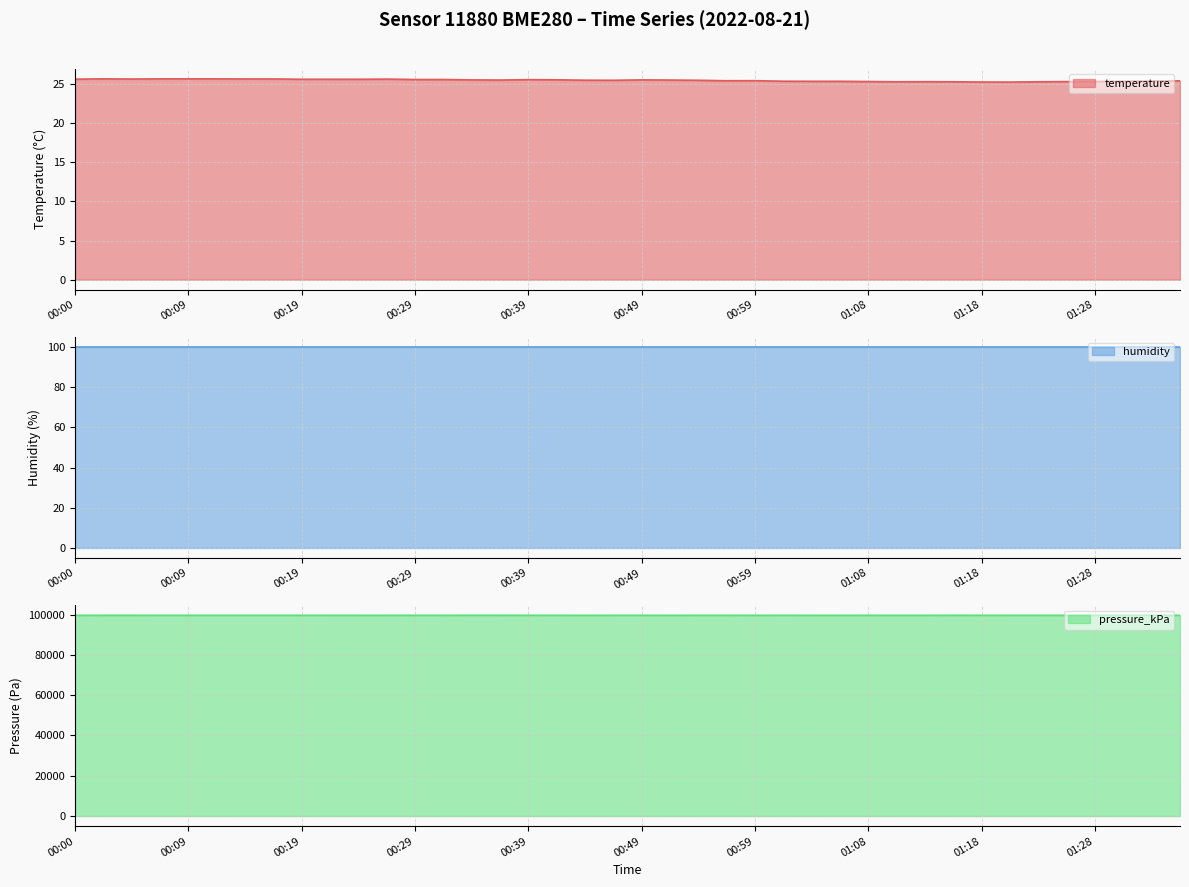

The temperature series shows 10.5 at 00:39. True or false?

False